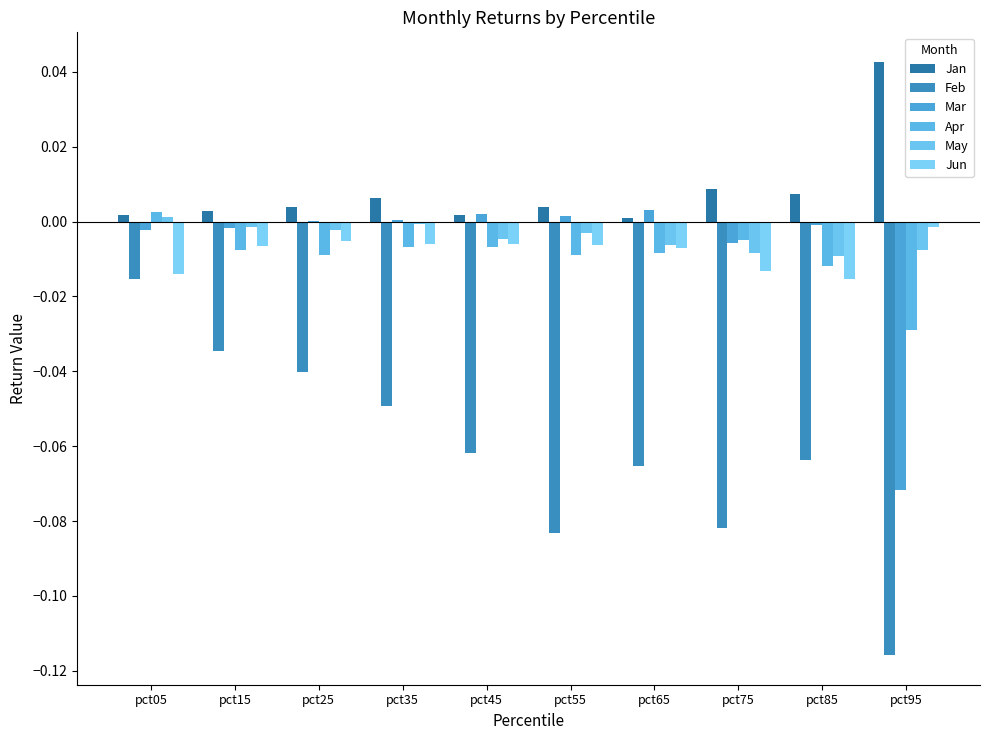

The Jan series shows 0.0 at pct75. True or false?

True